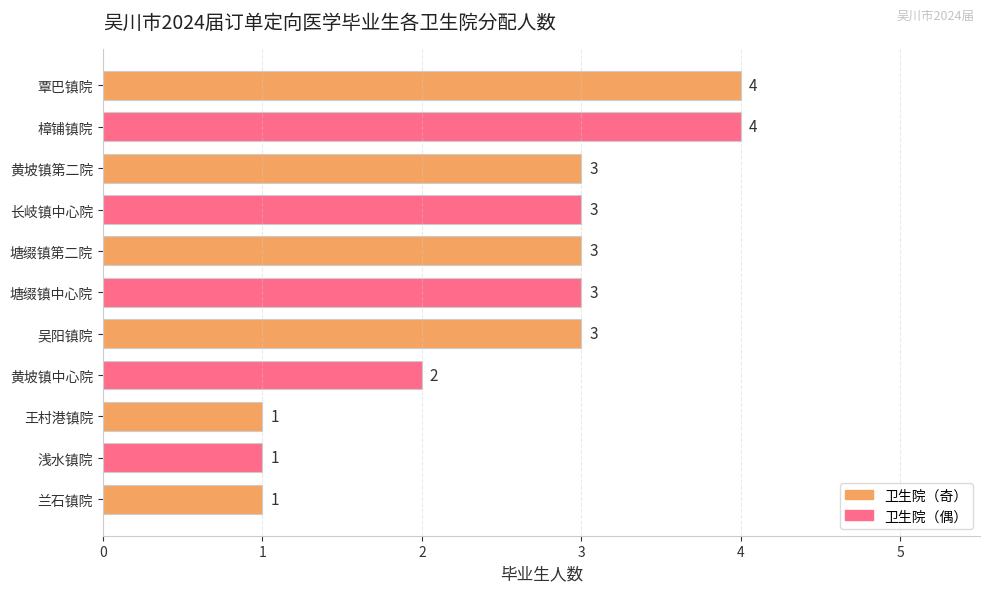

What is the difference between the maximum and minimum values?

3